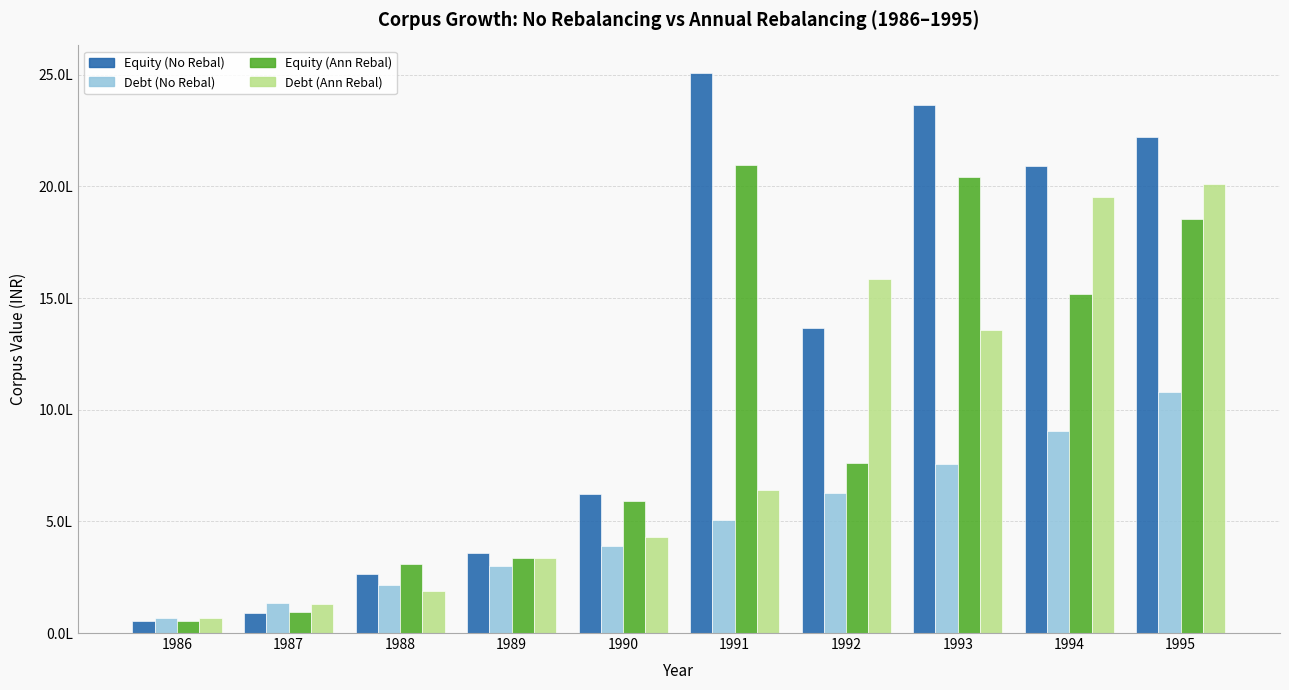

Reading left to right, transcribe all the data shown in this chart.

Equity (No Rebal): 1986=53337.5	1987=88467.5	1988=265949.7	1989=356758.8	1990=623214.5	1991=2506549.2	1992=1365943.2	1993=2362893.2	1994=2090759.1	1995=2220440.4
Debt (No Rebal): 1986=65100.0	1987=136359.0	1988=214031.3	1989=298694.1	1990=390976.6	1991=505093.8	1992=627254.1	1993=755979.5	1994=905737.3	1995=1081625.7
Equity (Ann Rebal): 1986=53337.5	1987=93058.2	1988=307213.8	1989=336101.3	1990=591285.7	1991=2095374.0	1992=759743.3	1993=2041760.5	1994=1517495.3	1995=1852896.5
Debt (Ann Rebal): 1986=65100.0	1987=129948.4	1988=186938.6	1989=334713.1	1990=430993.8	1991=639676.6	1992=1584553.1	1993=1355363.0	1994=1952003.5	1995=2010119.3